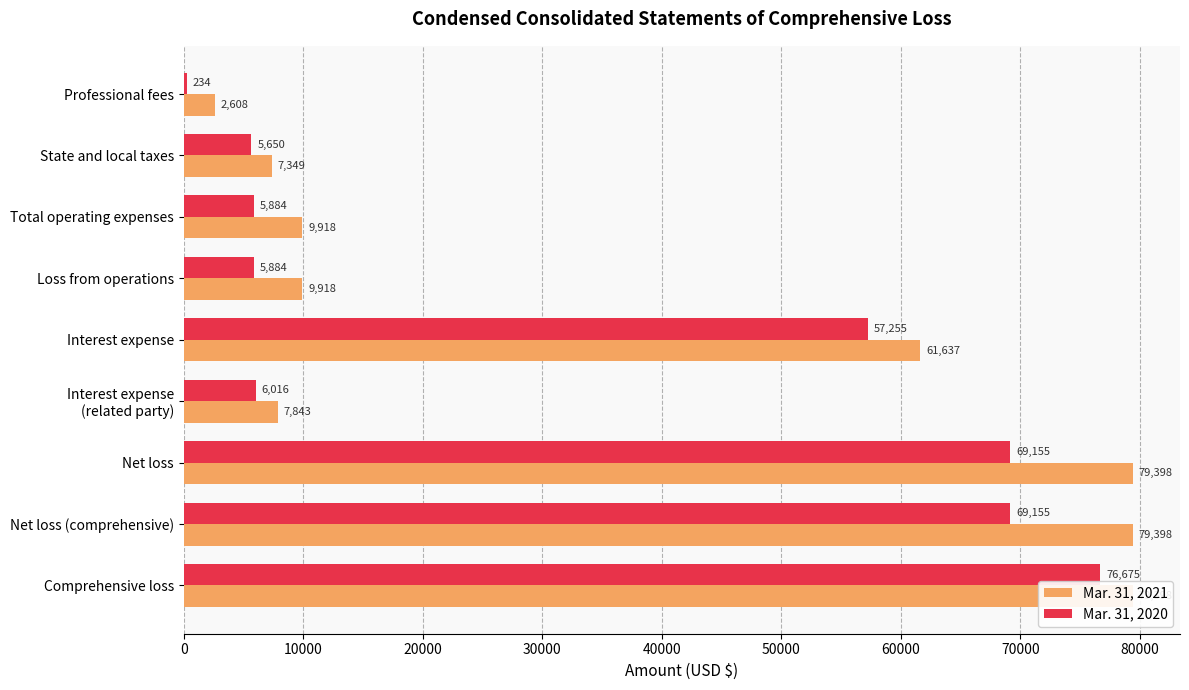

What is the difference between the Mar. 31, 2021 values at 80000 and 20000?

69480